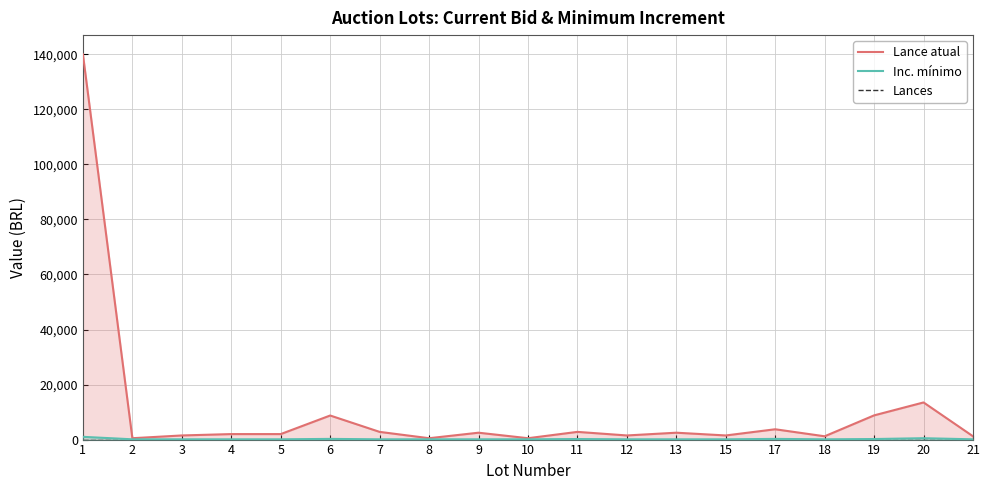

Is it true that Inc. mínimo equals 100 at 15?

True